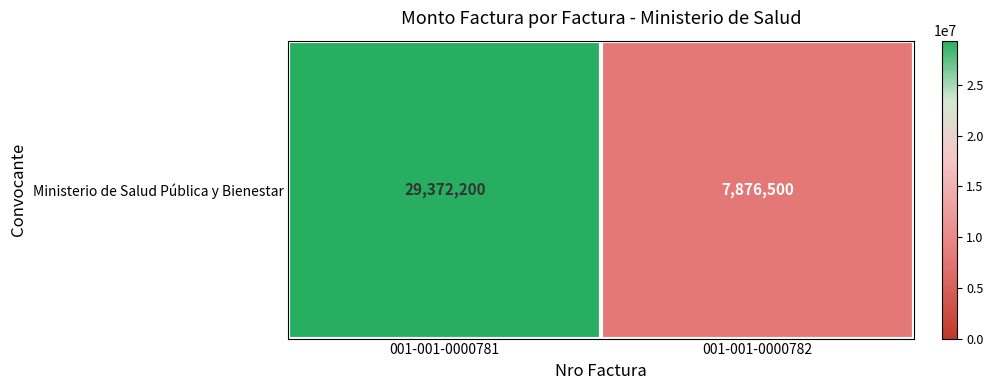

What is the change in value from 001-001-0000781 to 001-001-0000782?

-21495700